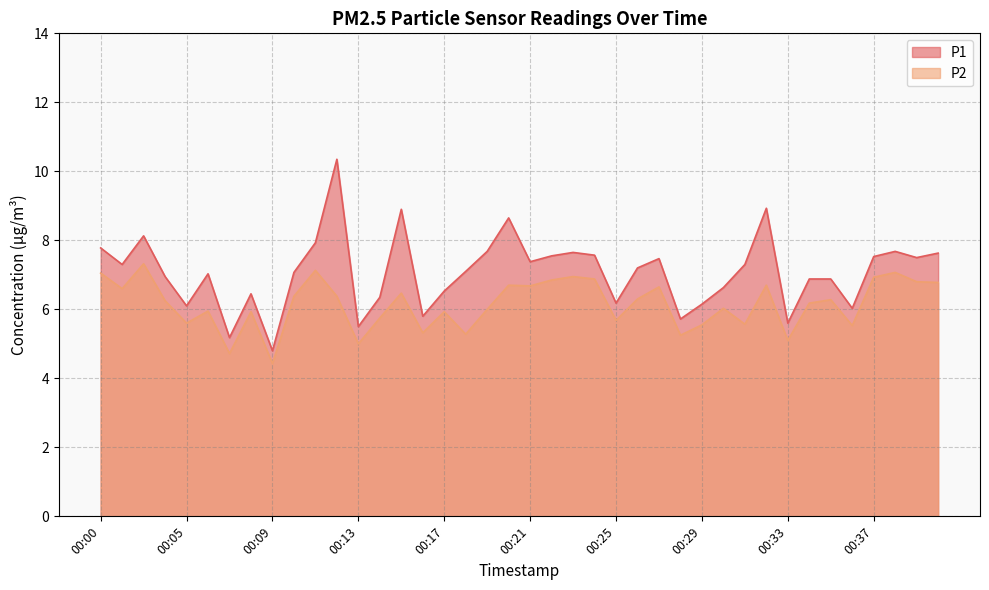

Which label corresponds to the largest value in the chart?

00:12